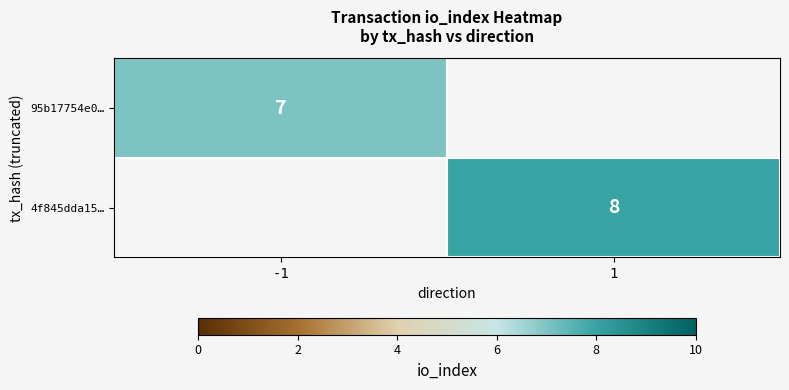

The 95b17754e0… series shows 4.6 at -1. True or false?

False